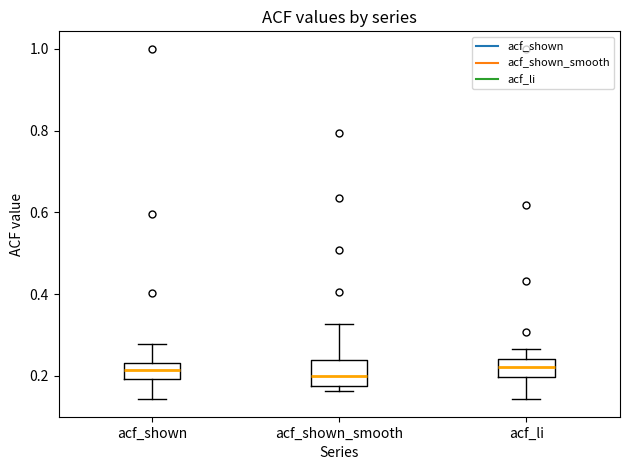

Reading left to right, transcribe this box plot: for each box, give where its median line is, the range the box spans, and where its two whiskers end, as read against the y-axis. The values are not printed on the chart, so give them approximately, as read against the axis.

acf_shown: median 0.22, box 0.20 to 0.24, whiskers 0.14 to 0.28
acf_shown_smooth: median 0.20, box 0.18 to 0.24, whiskers 0.16 to 0.32
acf_li: median 0.22, box 0.20 to 0.24, whiskers 0.14 to 0.26